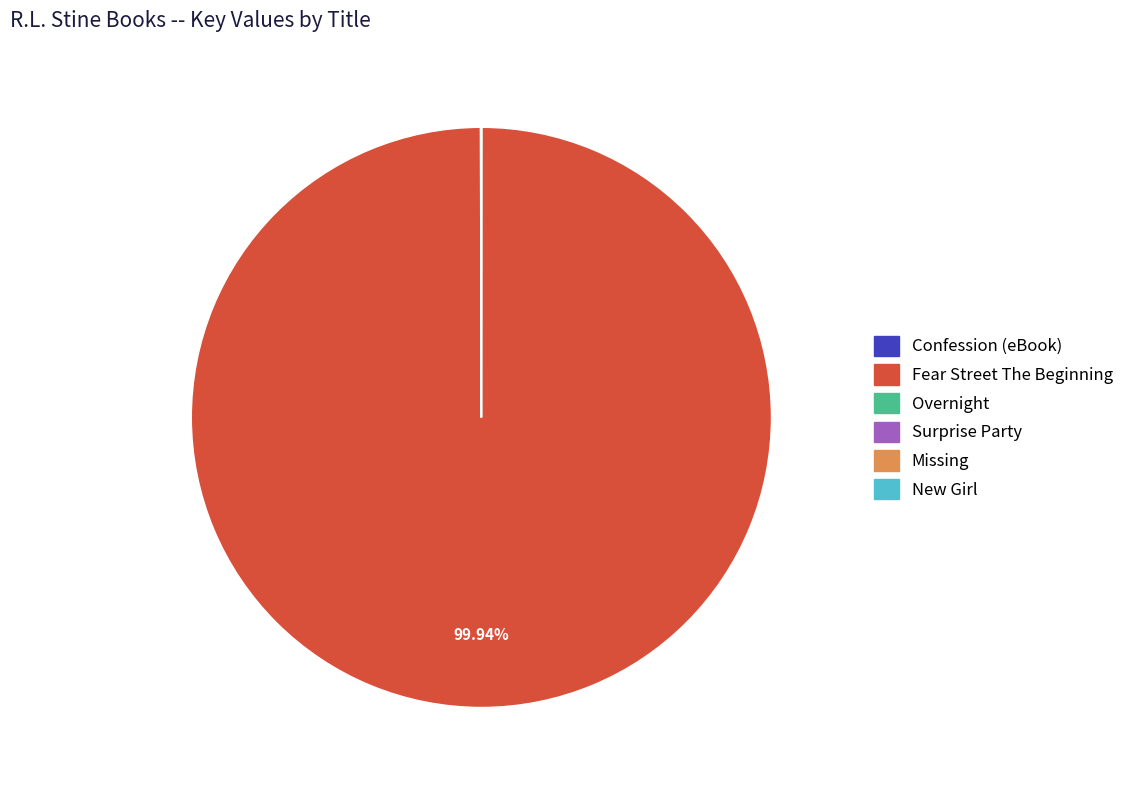

Which slice represents more than half of the pie?

Fear Street The Beginning